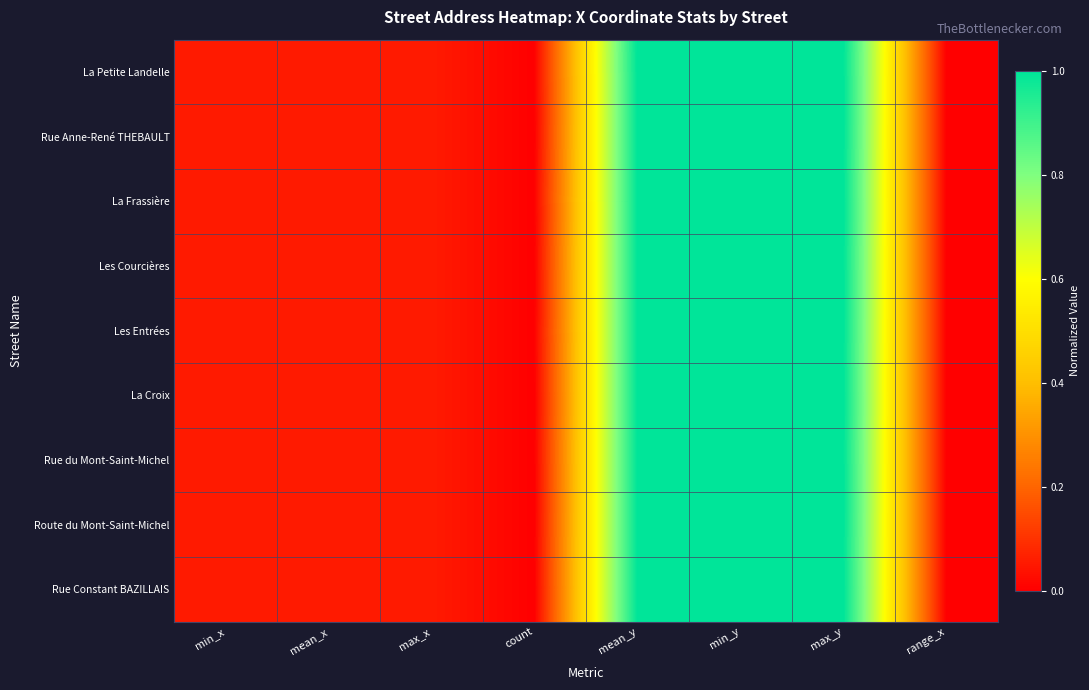

Which category has the highest value across all series?

mean_y